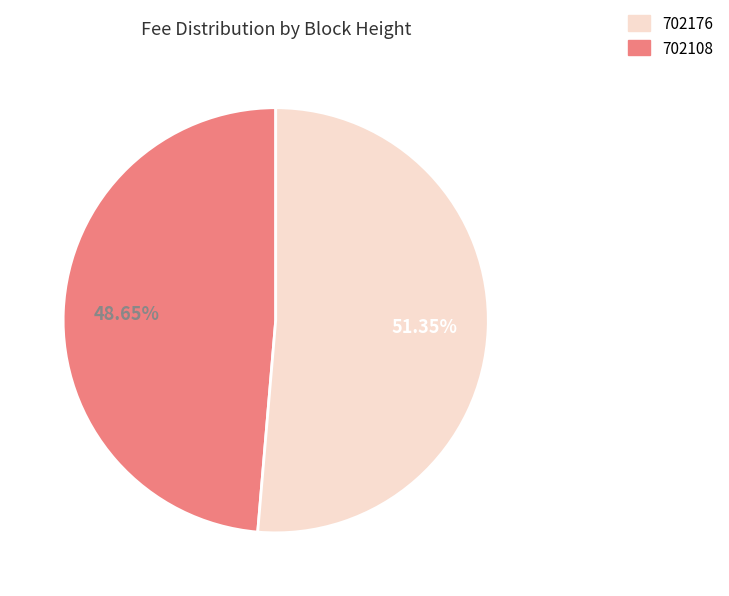

How many segments does this pie chart have?

2